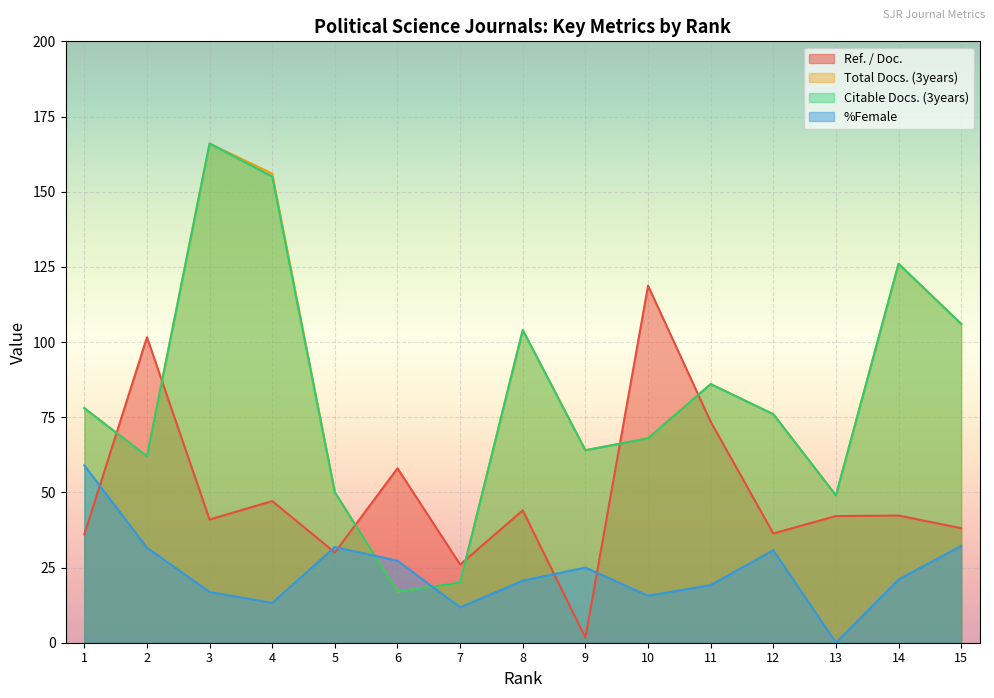

At how many categories does at least one series exceed 50?

12